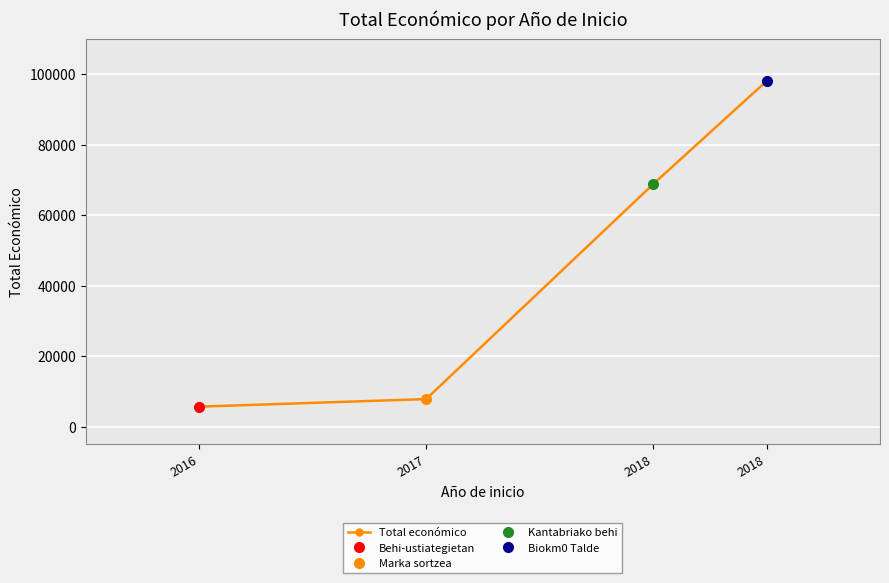

What value does the data have at 2016?

5718